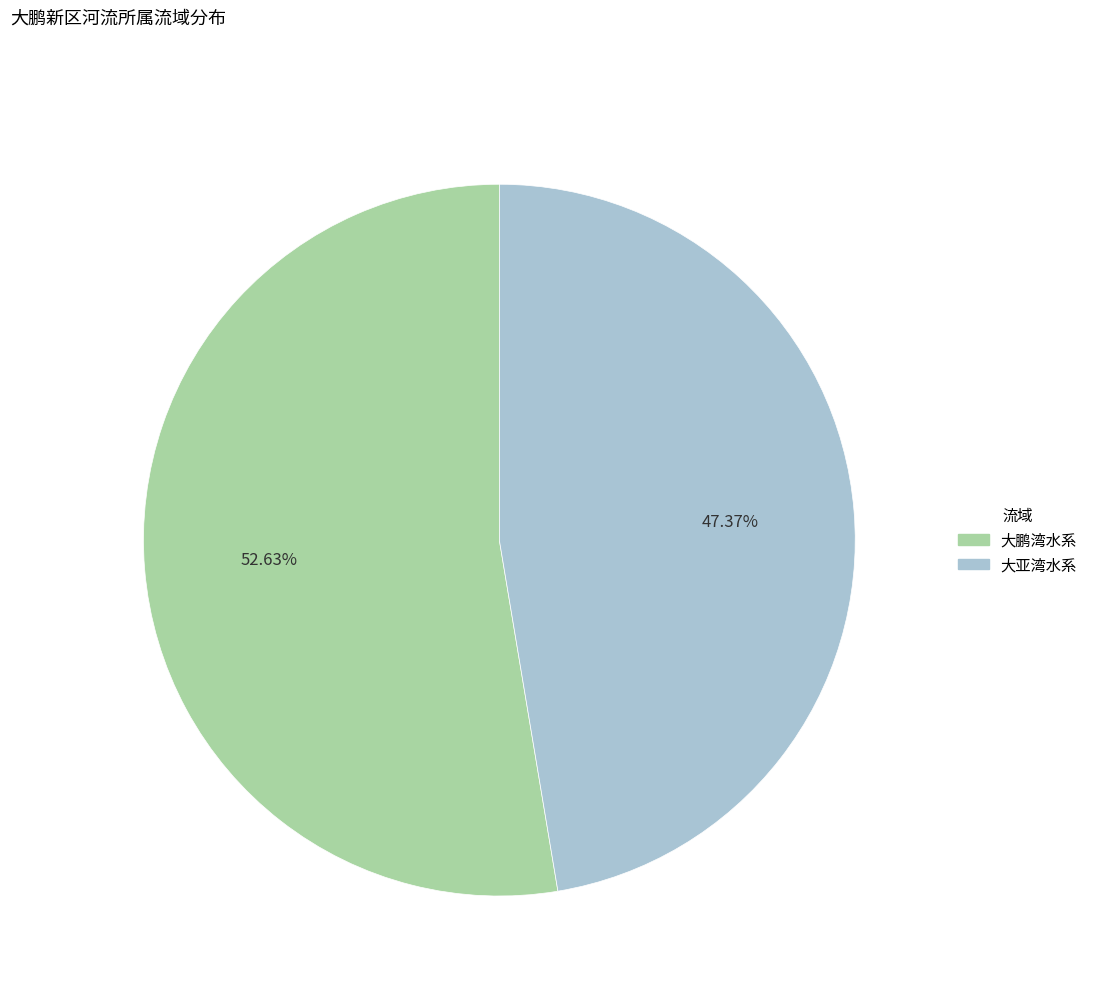

To the nearest percent, what is the difference between the 大亚湾水系 and 大鹏湾水系 slice percentages?

5%